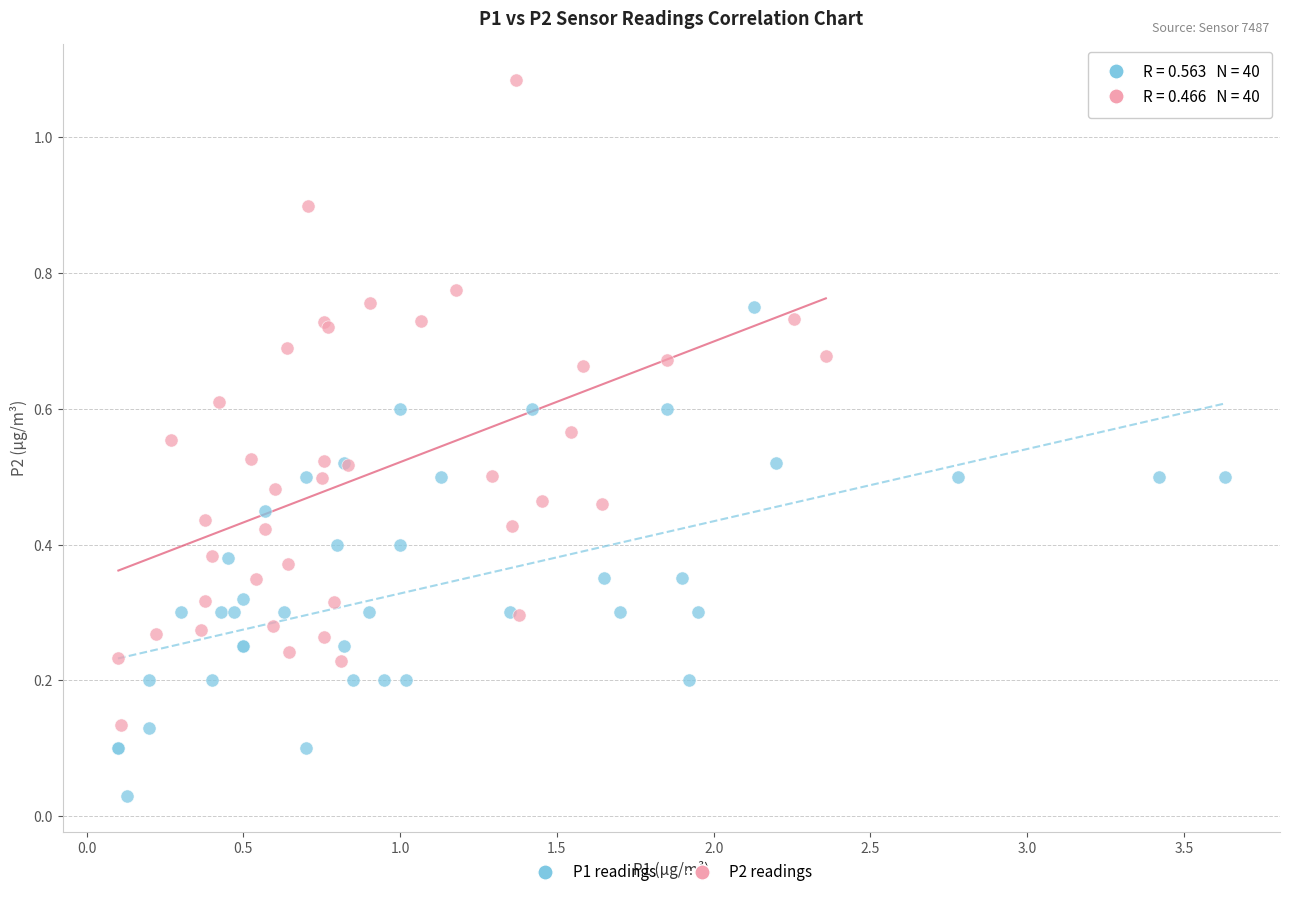

Which series contains the lowest Y value?

P1 readings